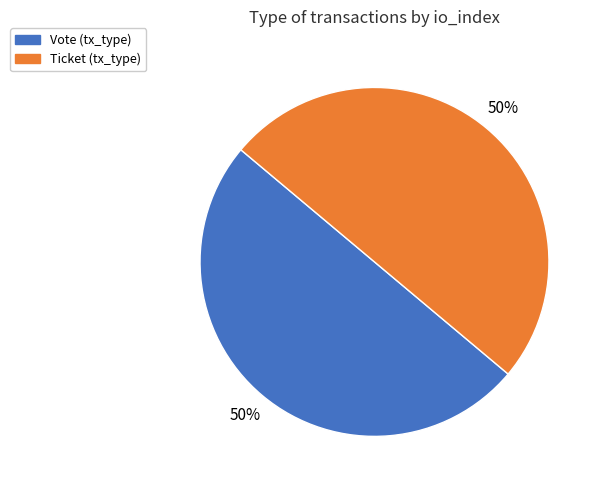

To the nearest percent, what percentage of the pie is Ticket?

50%